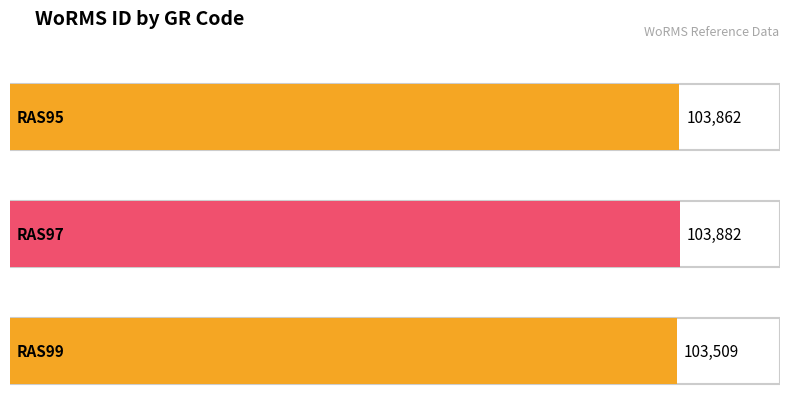

What is the greatest value displayed?

103882